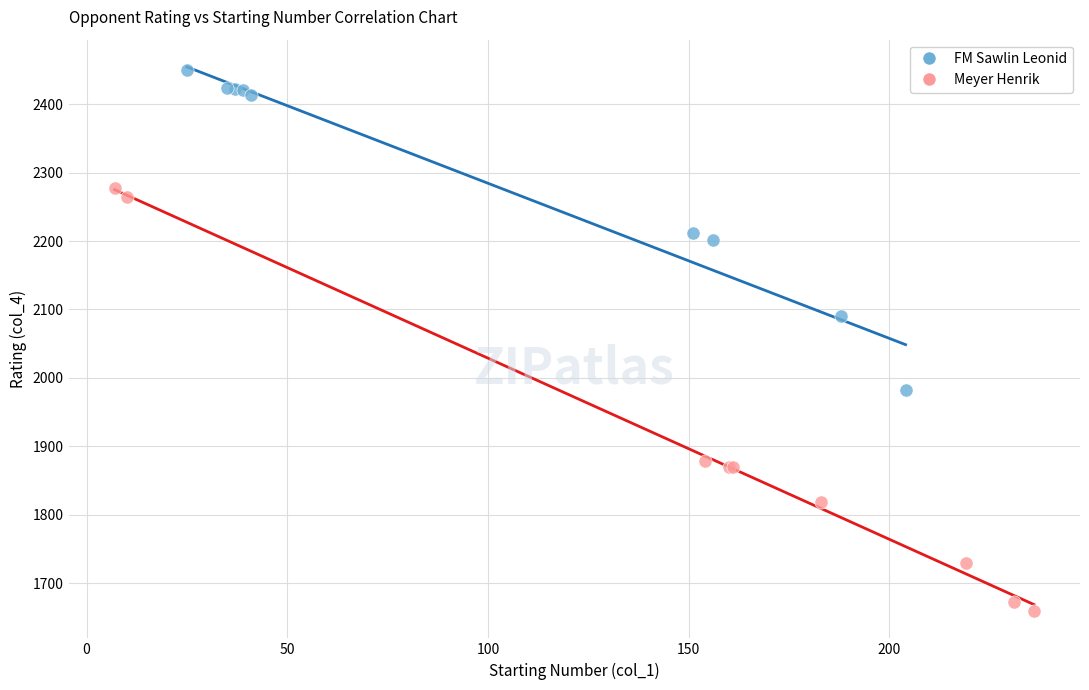

Which series has the largest Y range (max minus min)?

Meyer Henrik